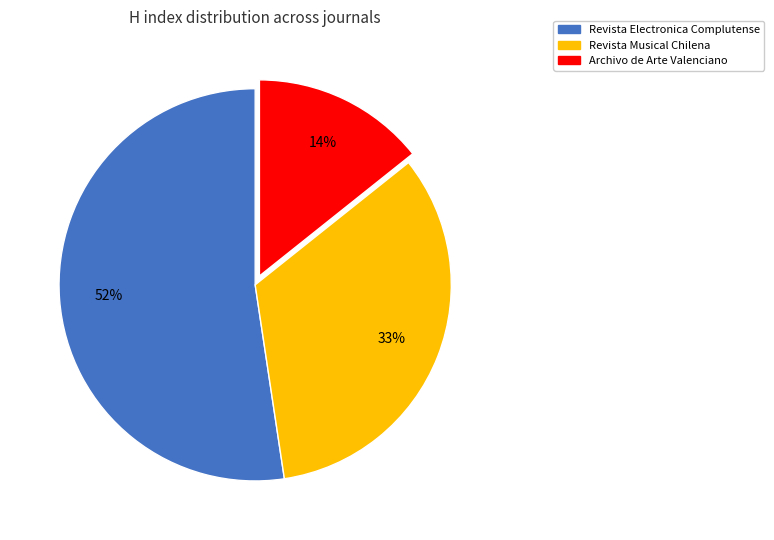

Approximately how many times larger is the value at Revista Electronica Complutense compared to Archivo de Arte Valenciano?

3.7